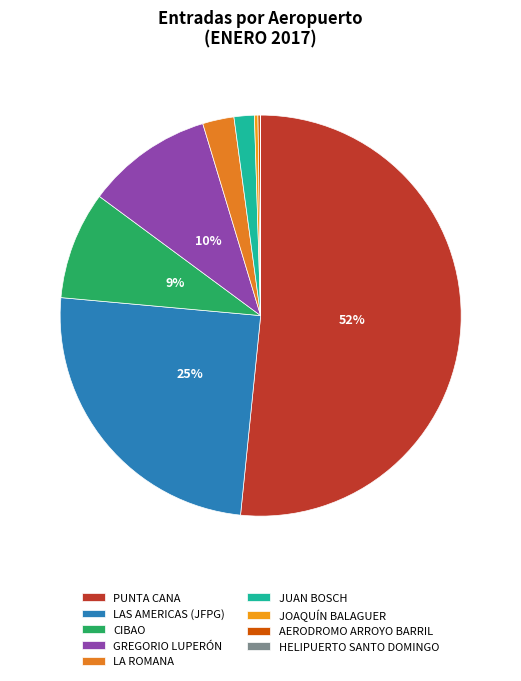

What percentage is NOT represented by HELIPUERTO SANTO DOMINGO?

100.0%